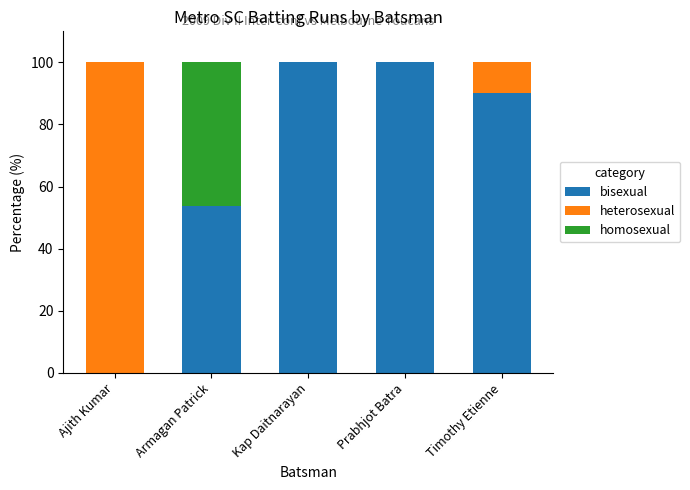

What are all the series names shown in the legend?

bisexual, heterosexual, homosexual